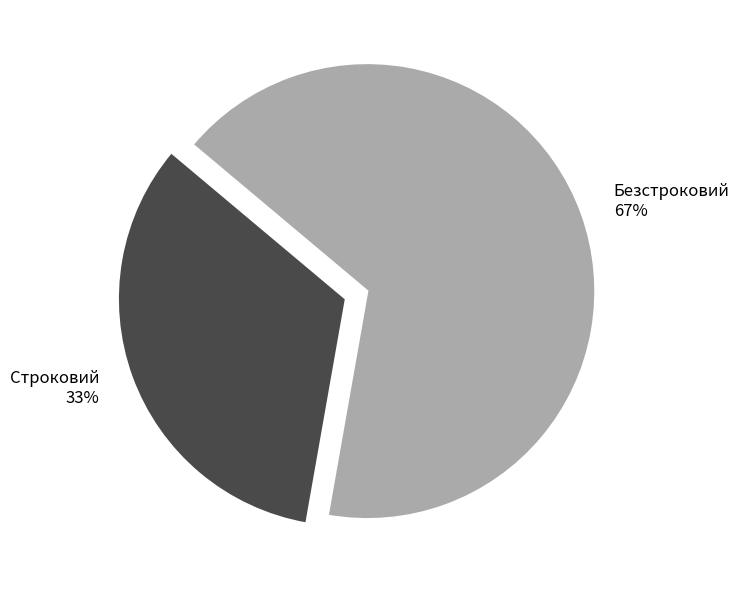

To the nearest percent, what percentage of the pie is Строковий?

33%